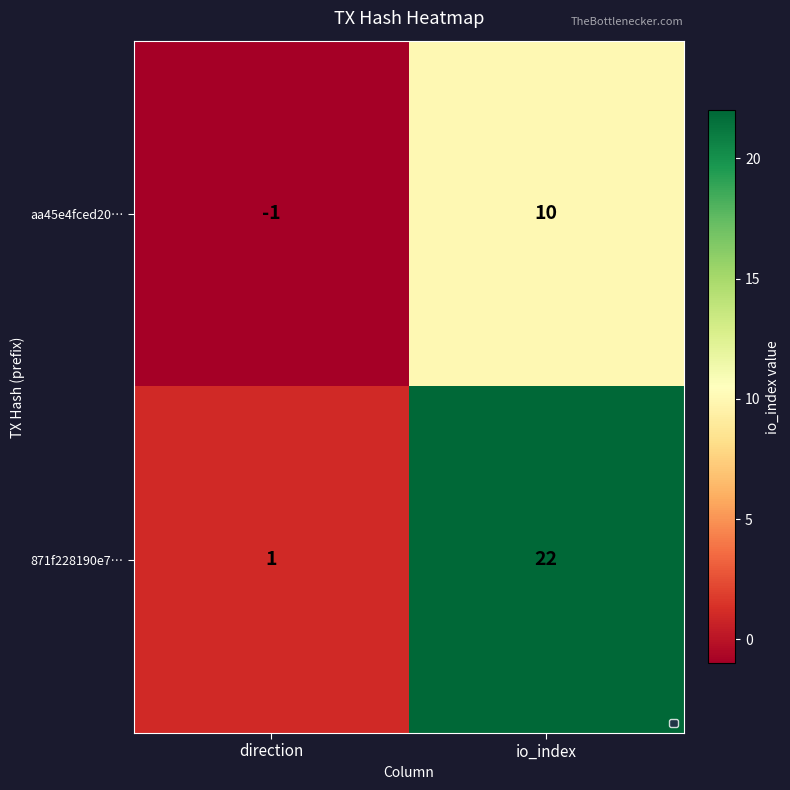

Reading left to right, extract all data points from this chart.

aa45e4fced20…: direction=-1	io_index=10
871f228190e7…: direction=1	io_index=22